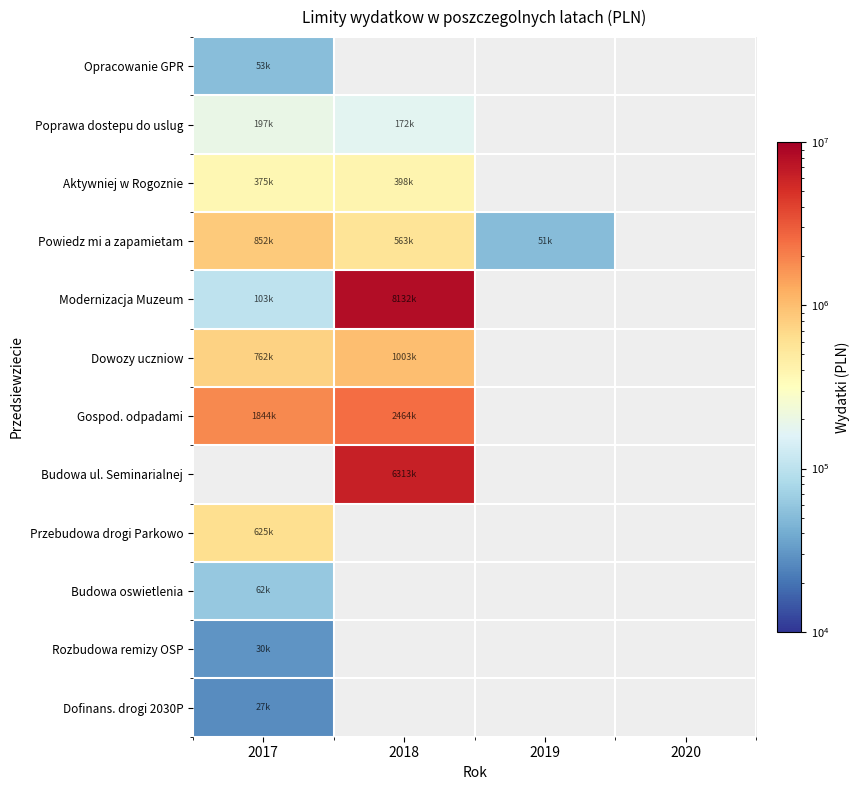

At which label is Rozbudowa remizy OSP closest to 30000?

2017